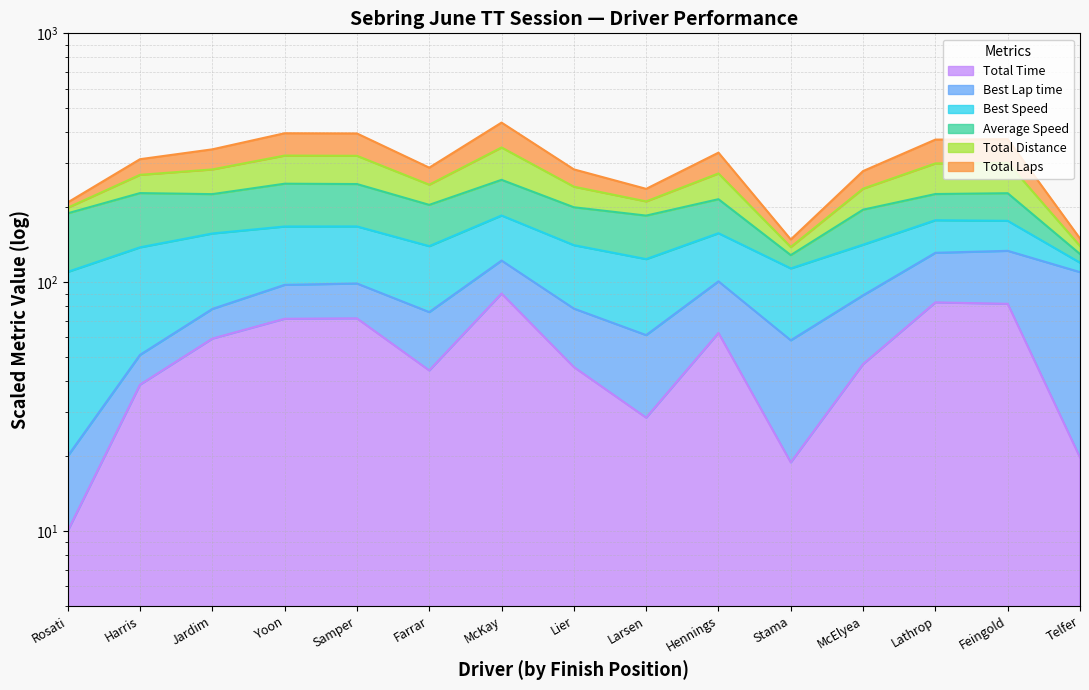

At which category does Total Laps reach its first local peak?

Yoon